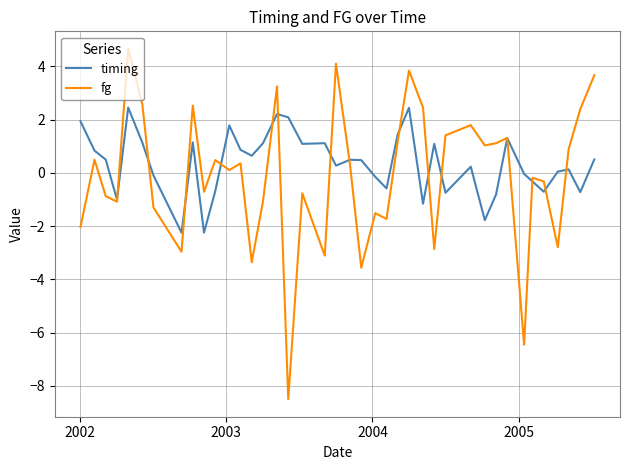

What is the smallest value displayed?

-8.5